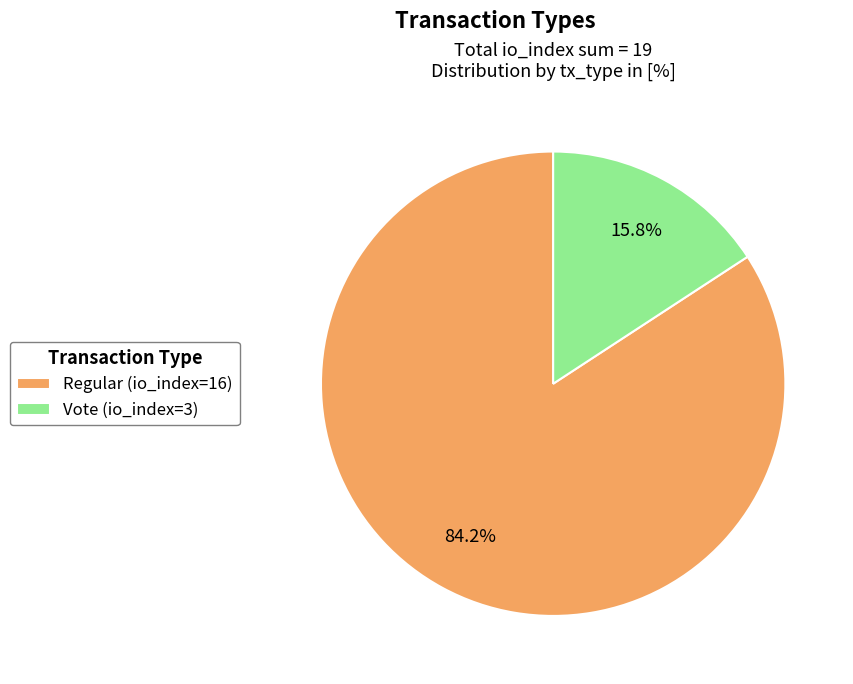

How many segments does this pie chart have?

2